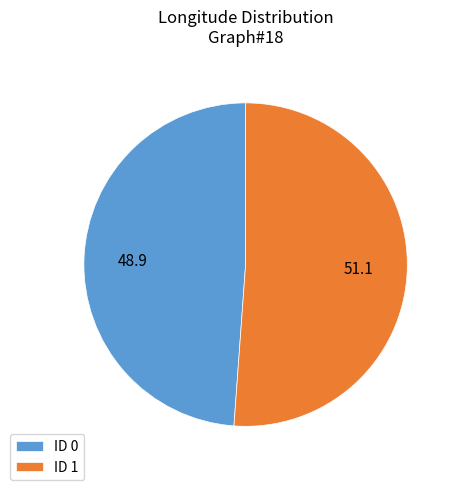

Combined, do ID 0 and ID 1 account for over 50%?

Yes